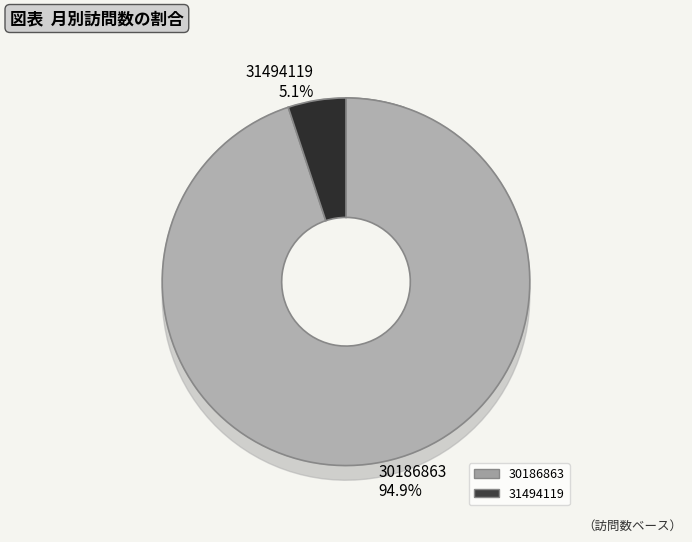

Rank the categories by value from lowest to highest.

31494119, 30186863